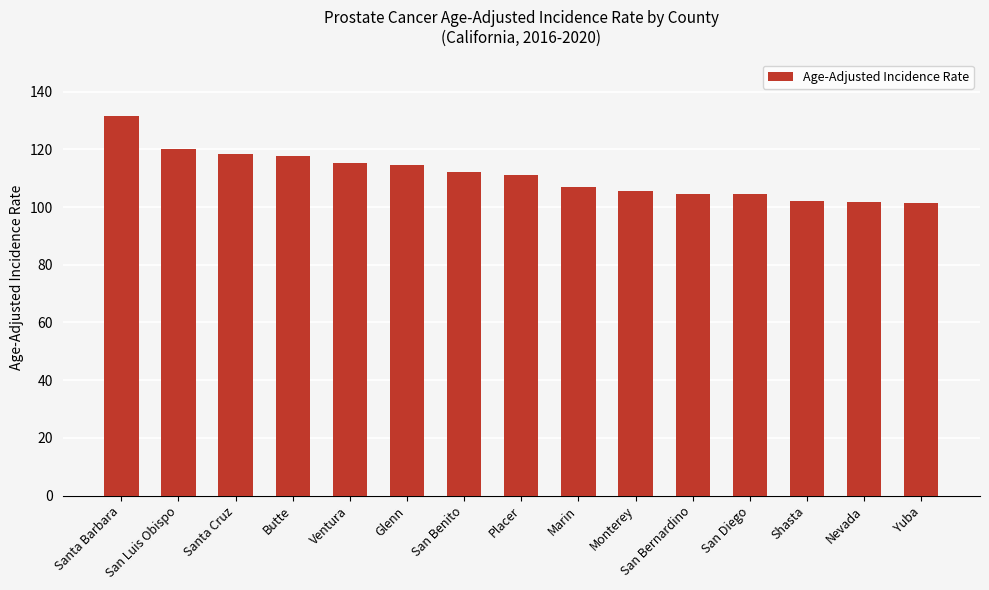

What is the change in value from Santa Cruz to San Benito?

-6.3